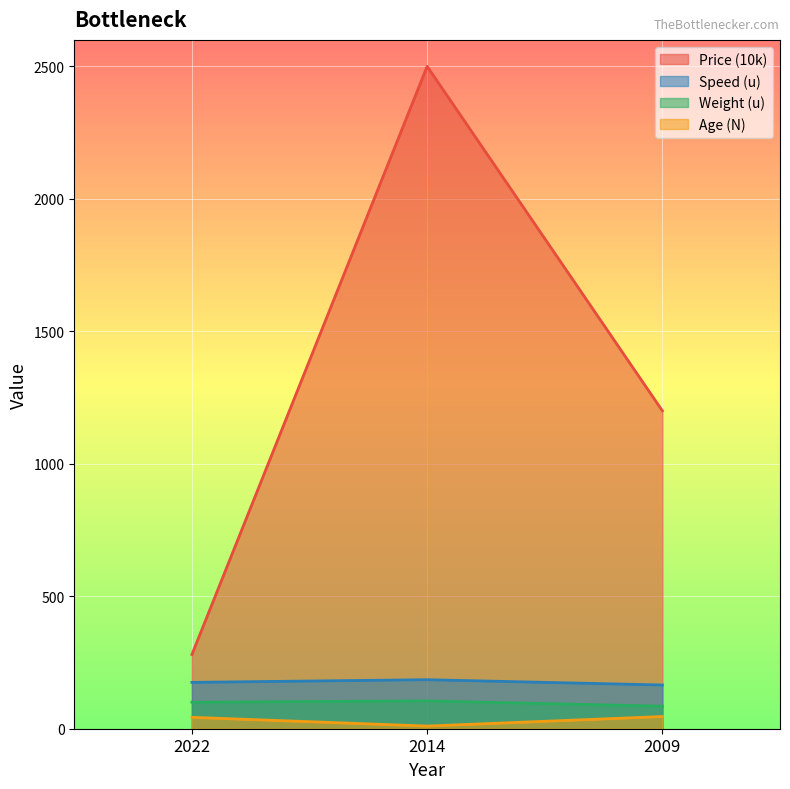

What is the difference between the maximum and second lowest values in the Speed (u) series?

10